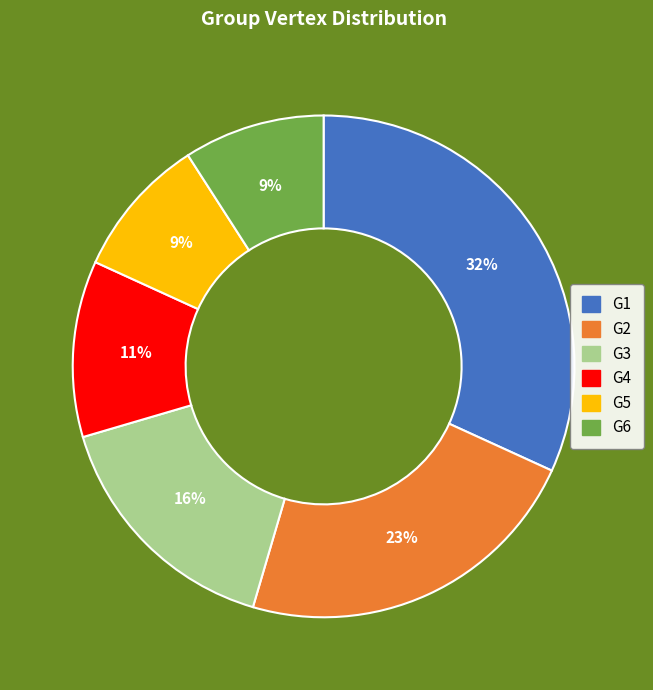

What percentage is the G5 slice, to the nearest percent?

9%